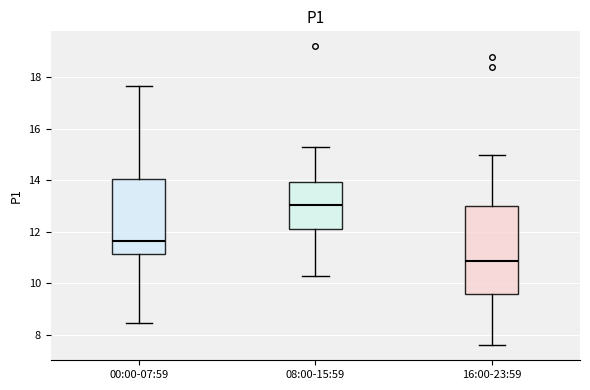

Reading left to right, transcribe this box plot: for each box, give where its median line is, the range the box spans, and where its two whiskers end, as read against the y-axis. The values are not printed on the chart, so give them approximately, as read against the axis.

00:00-07:59: median 11.6, box 11.2 to 14.0, whiskers 8.4 to 17.6
08:00-15:59: median 13.0, box 12.2 to 14.0, whiskers 10.2 to 15.2
16:00-23:59: median 10.8, box 9.6 to 13.0, whiskers 7.6 to 15.0